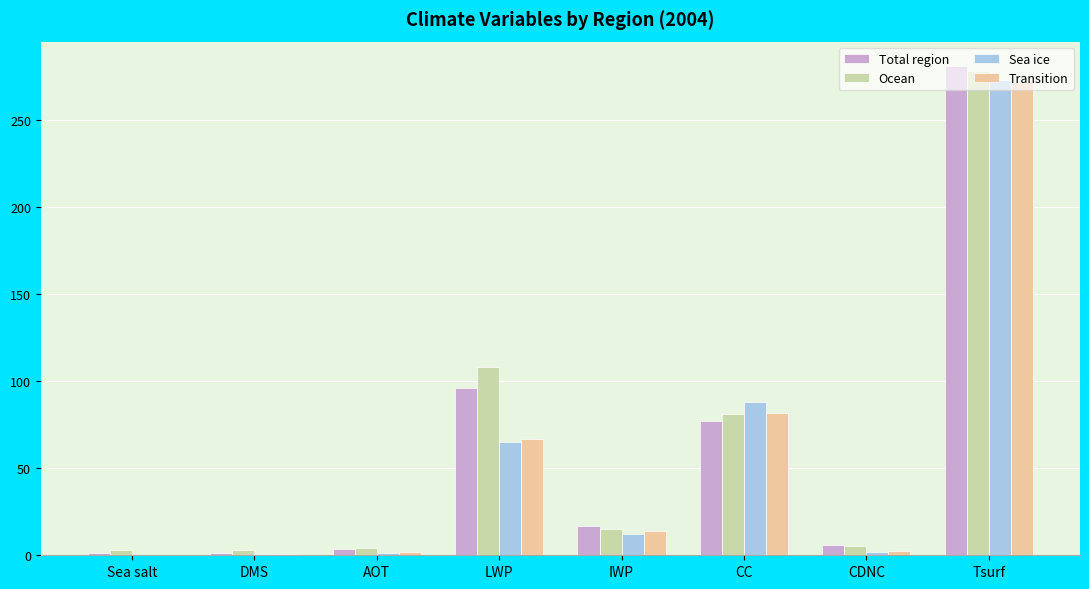

What is the maximum value shown in the chart?

281.0